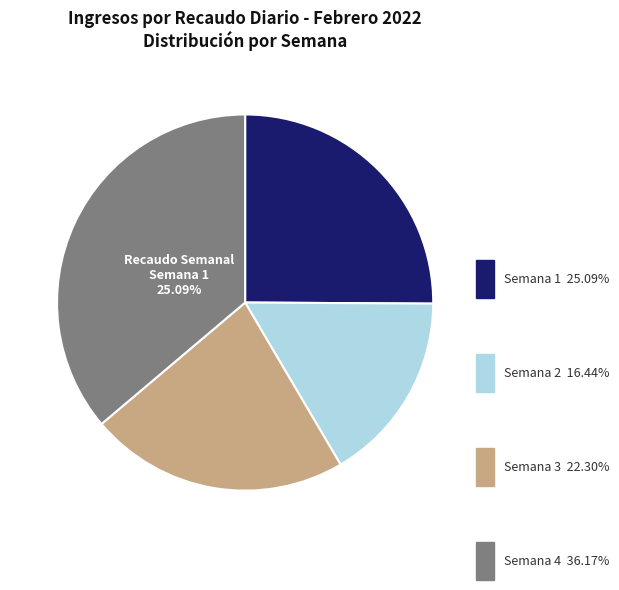

True or false: 03/02 accounts for 1% of the total.

False